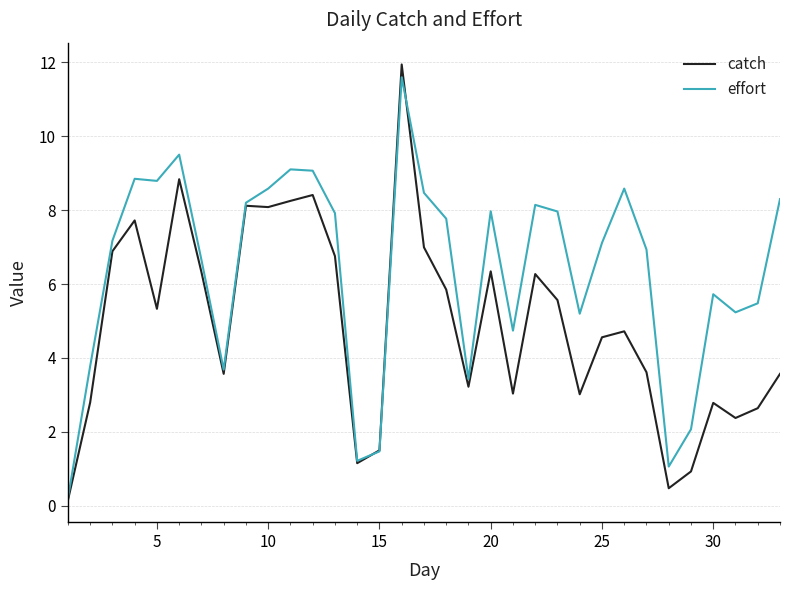

What are all the series names shown in the legend?

catch, effort